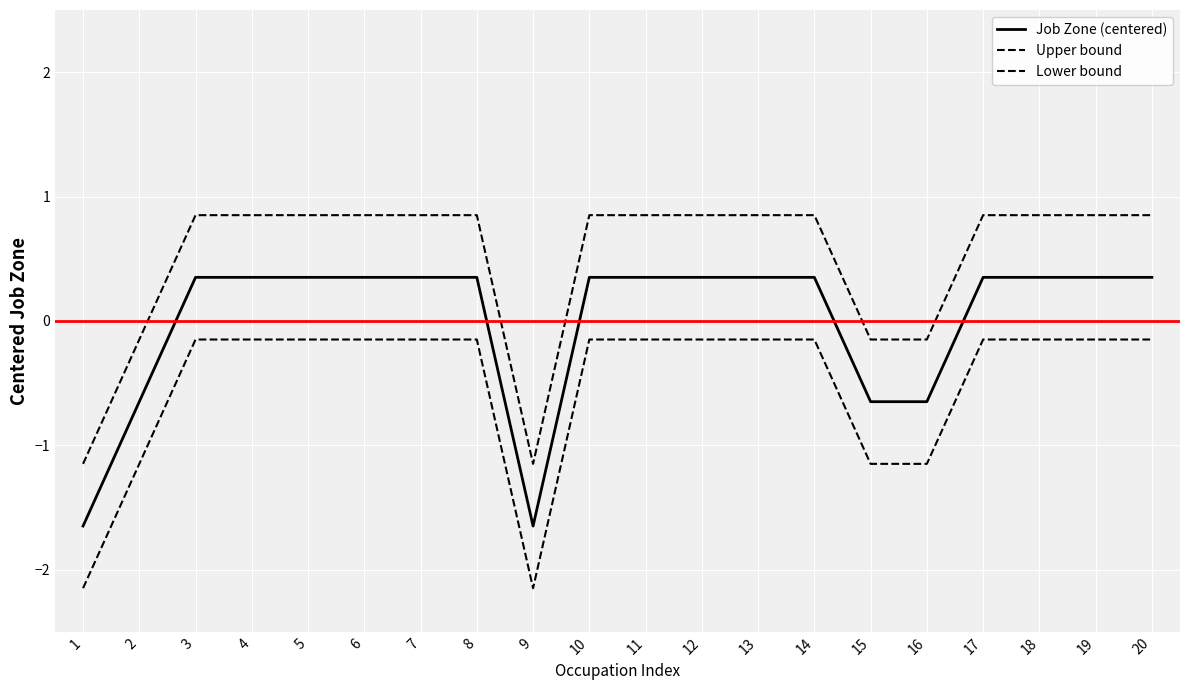

True or false: Job Zone (centered) and Lower bound cross at least once.

False